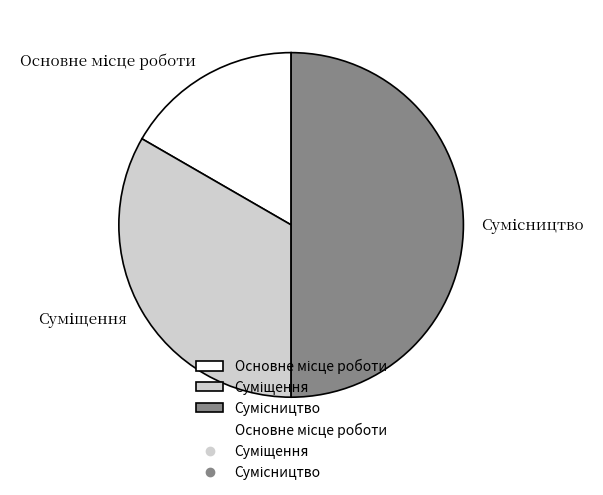

To the nearest percent, what percentage of the pie is Суміщення?

33%